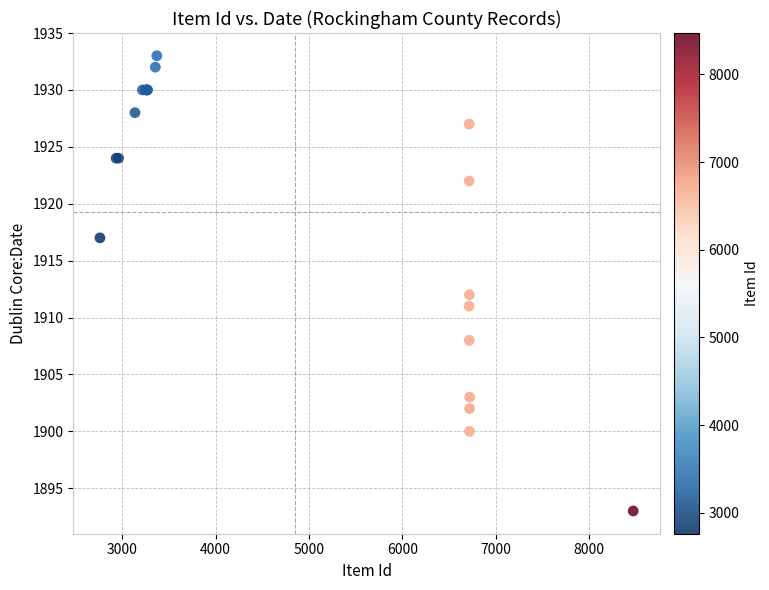

What Y value in the scatter plot is closest to 1913?

1912